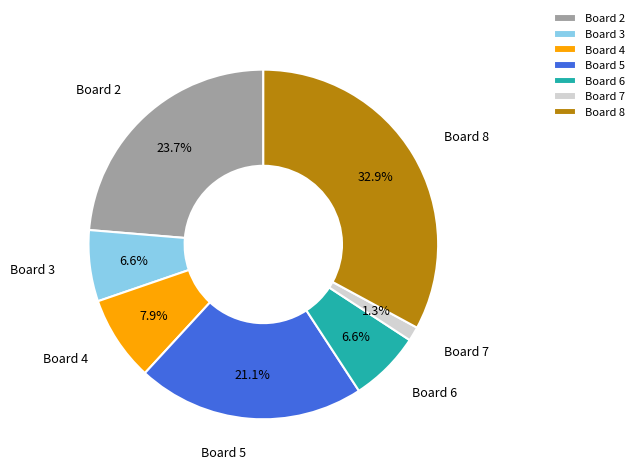

Is there a majority slice in this chart?

No